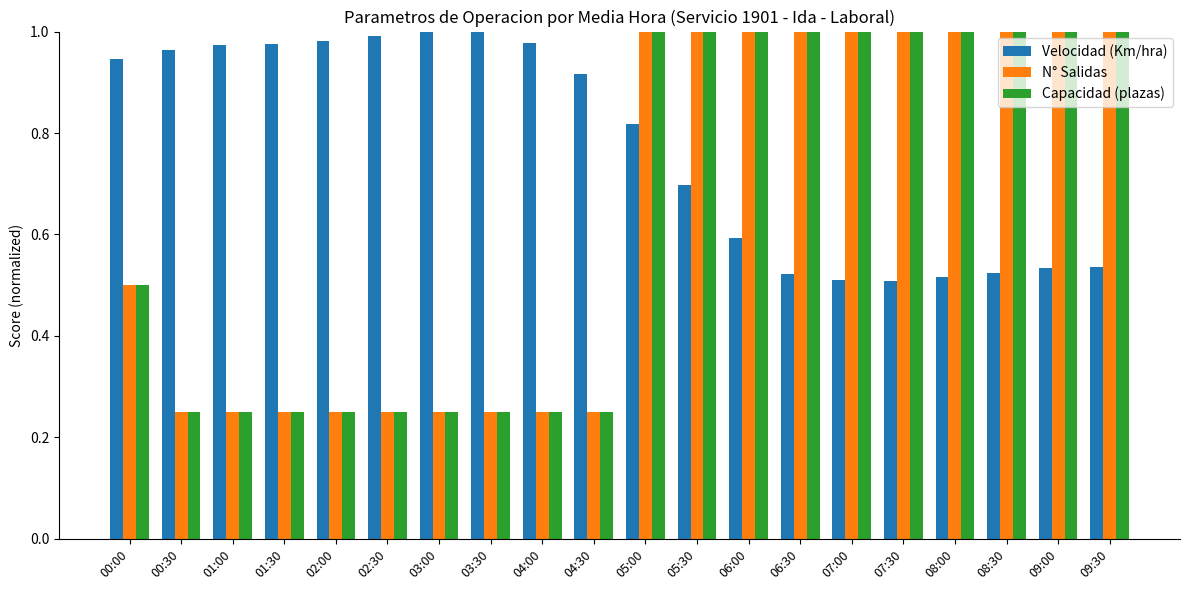

What is the sum of all Capacidad (plazas) values?

12.8